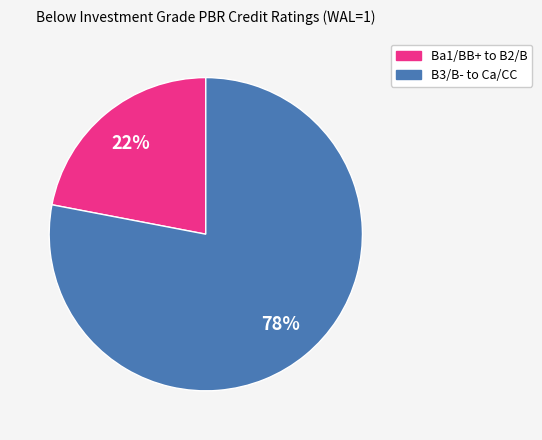

Does any single category account for the majority?

Yes